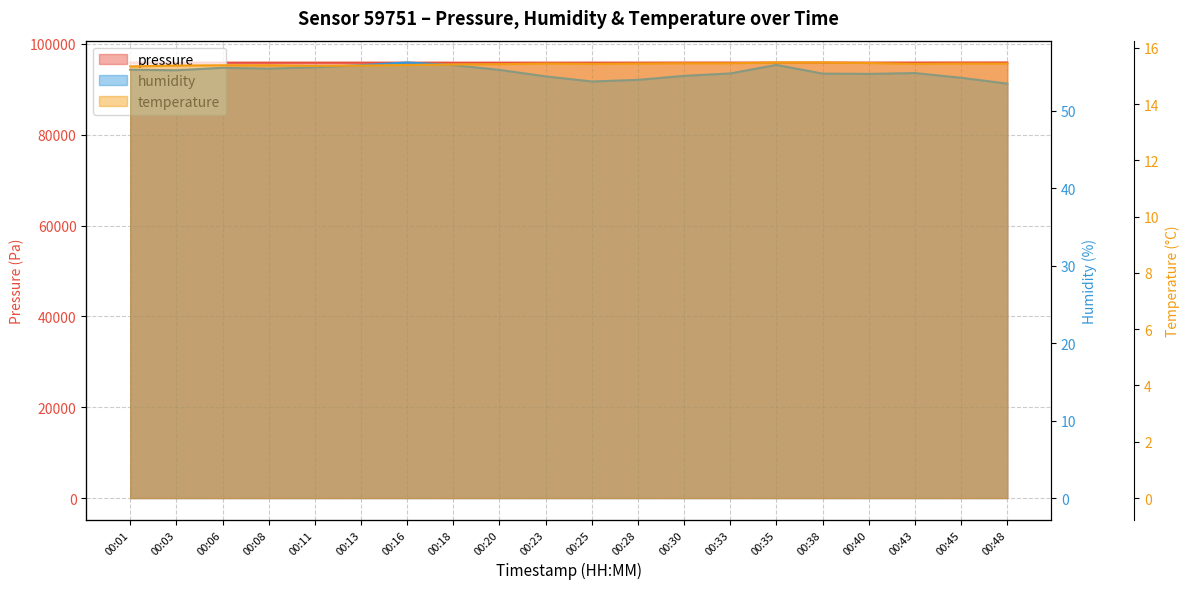

What value does the temperature series have at 00:25?

15.4